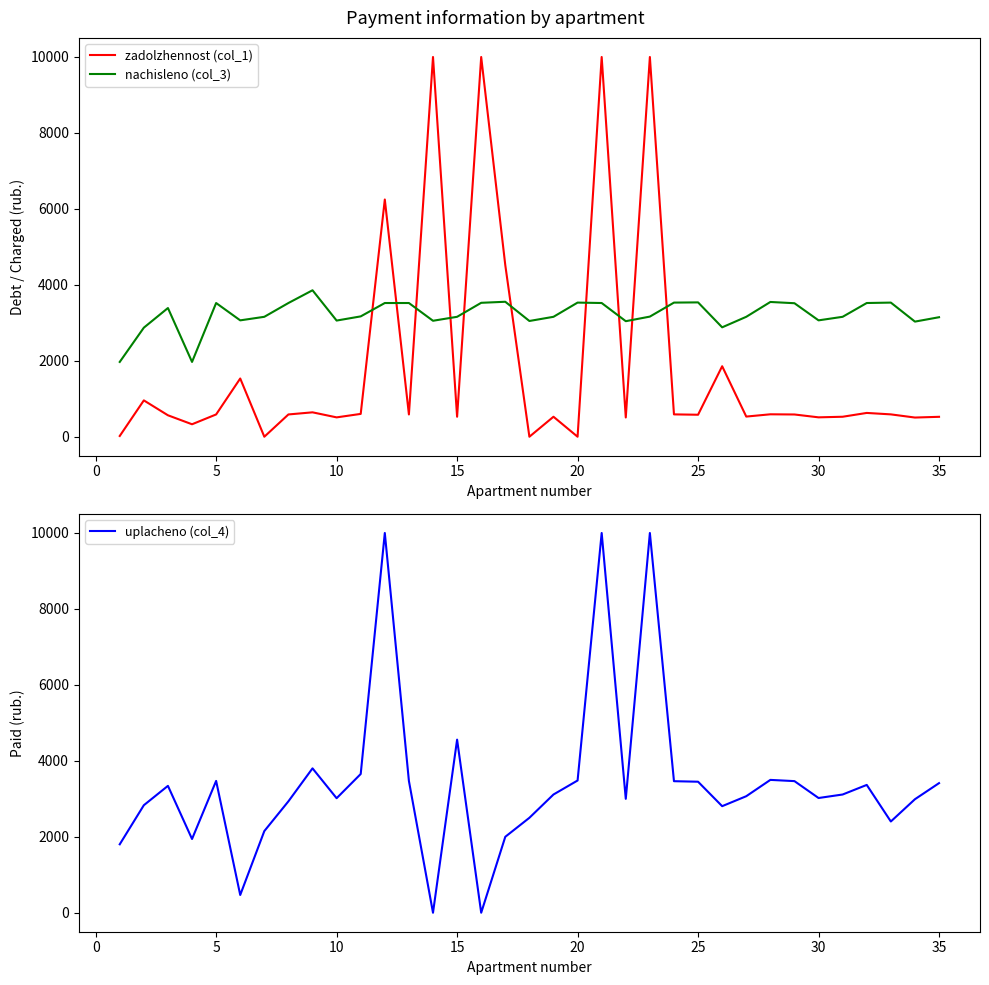

The value of zadolzhennost (col_1) at 10 is 509.9. True or false?

True